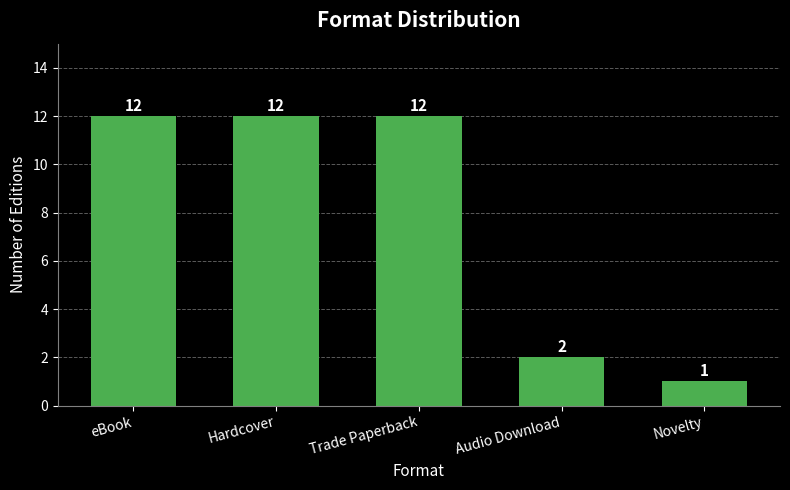

What is the value of the 3rd bar from the left?

12